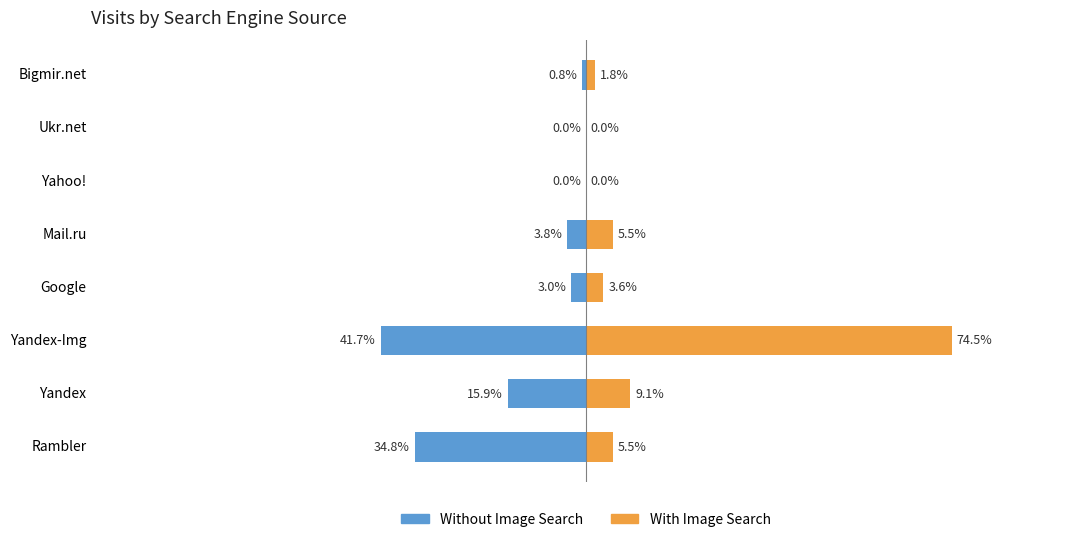

What is the value of the With Image Search bar at the 8th from the left?

1.8